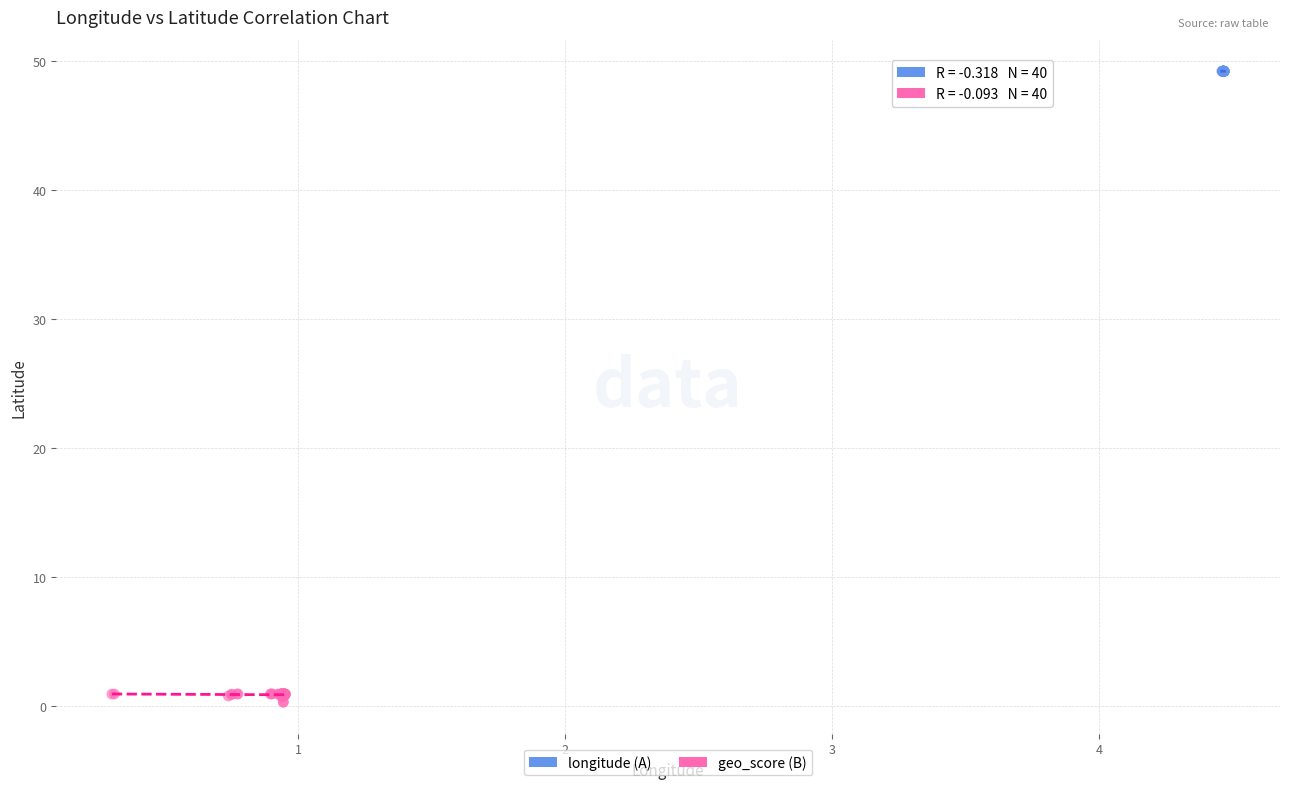

Which series reaches the minimum Y coordinate?

geo_score (B)